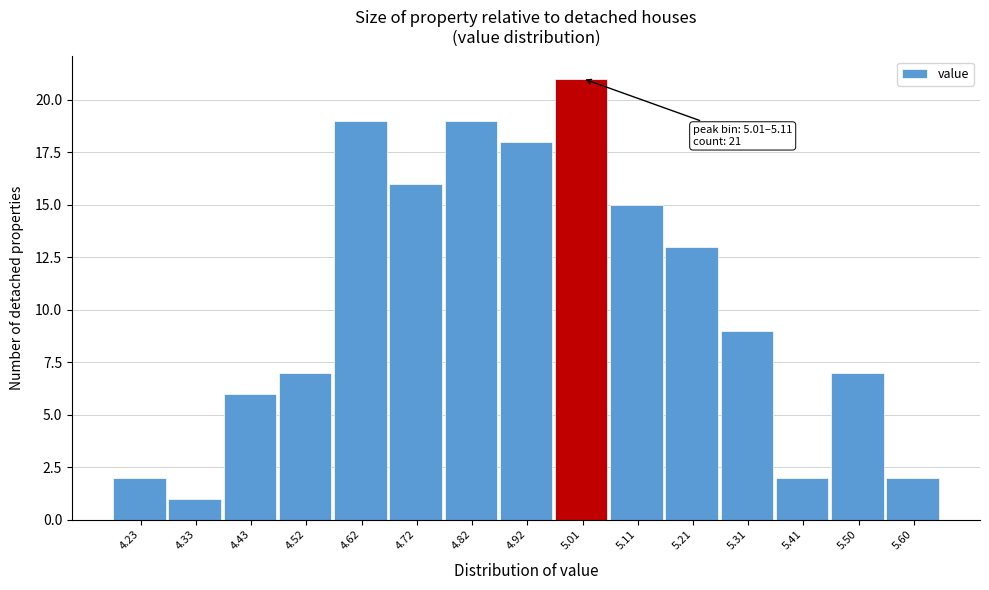

Reading right to left, list all the values displayed in this chart.

2	7	2	9	13	15	21	18	19	16	19	7	6	1	2